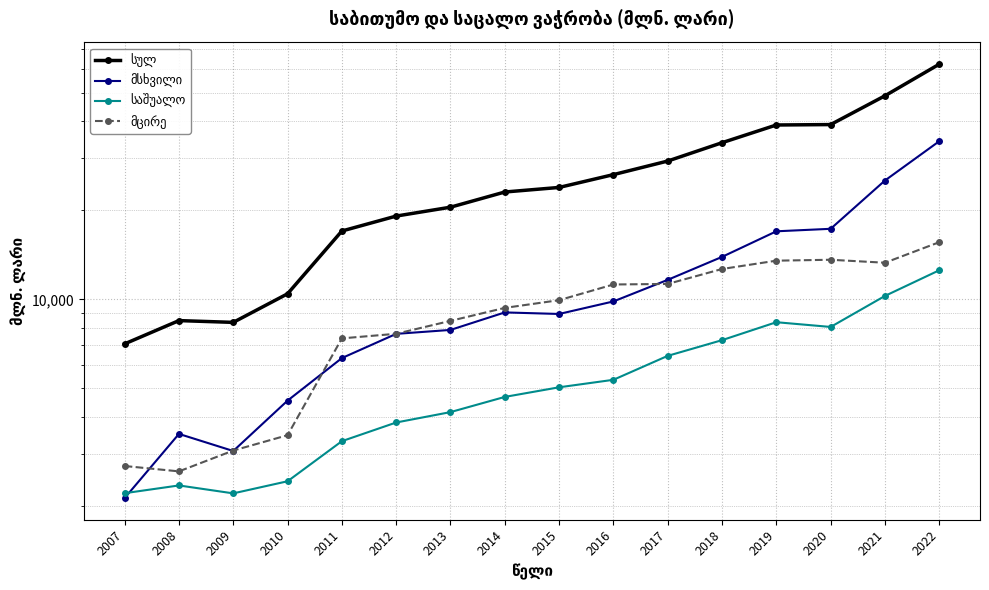

What is the minimum value for მსხვილი?

2129.2